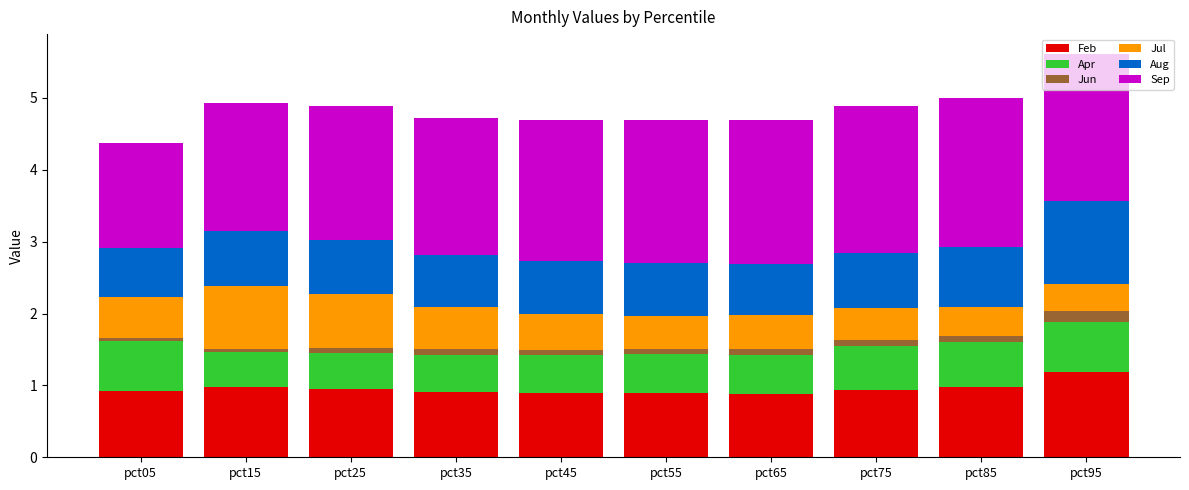

What is the difference between the maximum and second lowest values in the Feb series?

0.3